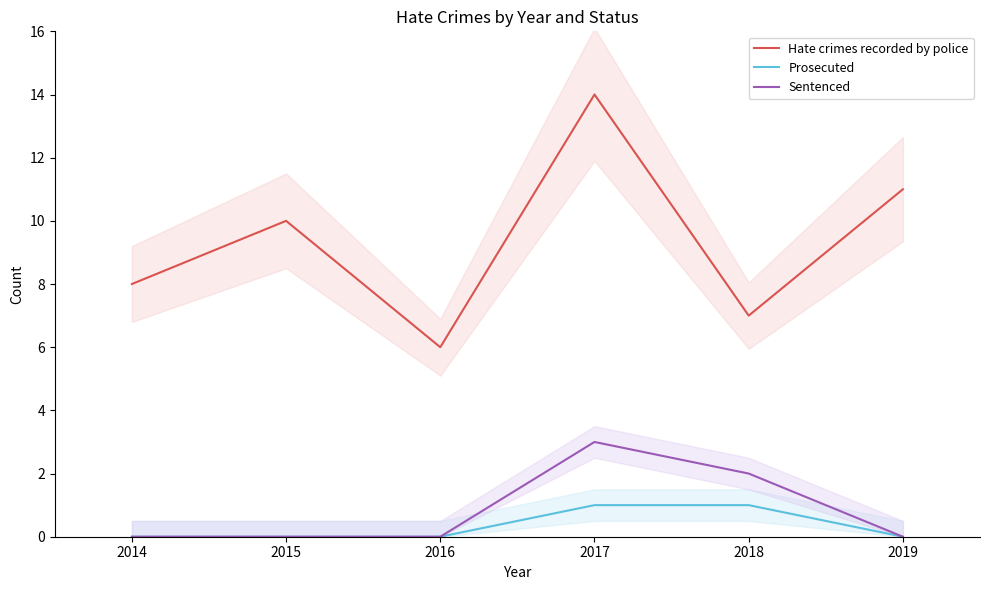

How many Sentenced values are between 0 and 2?

5